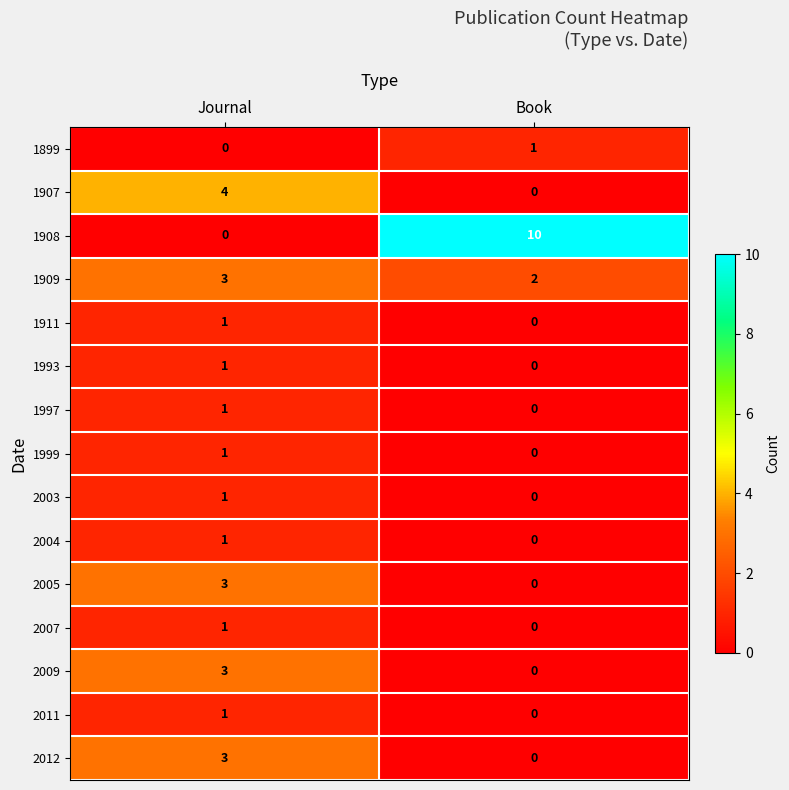

Reading left to right, what are all the values shown in this chart?

1899: Journal=0	Book=1
1907: Journal=4	Book=0
1908: Journal=0	Book=10
1909: Journal=3	Book=2
1911: Journal=1	Book=0
1993: Journal=1	Book=0
1997: Journal=1	Book=0
1999: Journal=1	Book=0
2003: Journal=1	Book=0
2004: Journal=1	Book=0
2005: Journal=3	Book=0
2007: Journal=1	Book=0
2009: Journal=3	Book=0
2011: Journal=1	Book=0
2012: Journal=3	Book=0